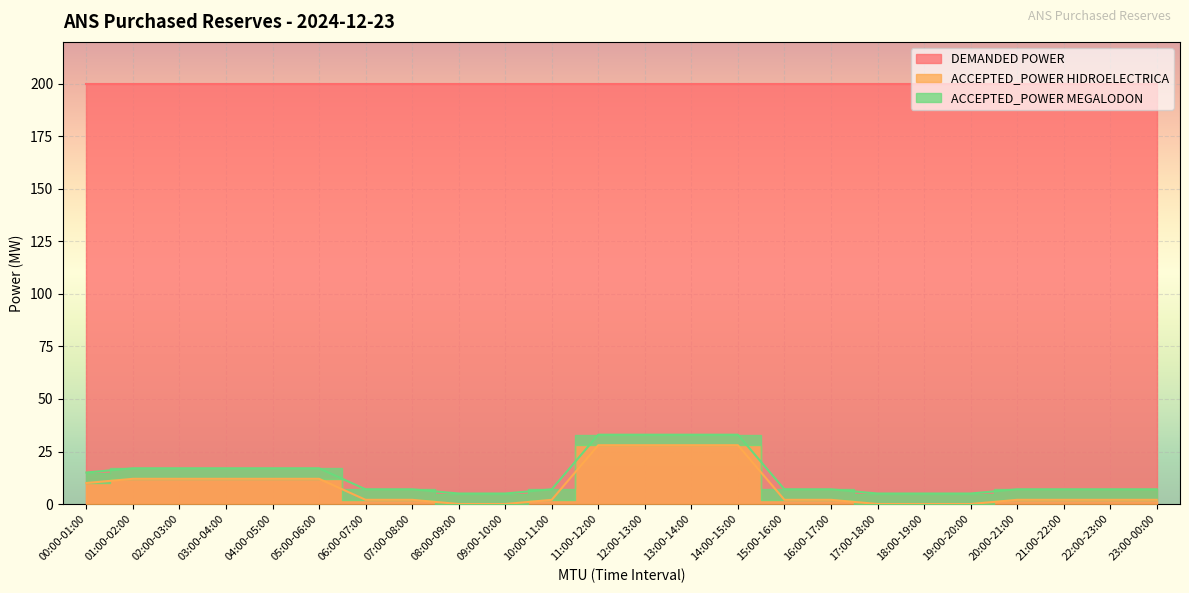

What is the highest value of the ACCEPTED_POWER HIDROELECTRICA series?

28